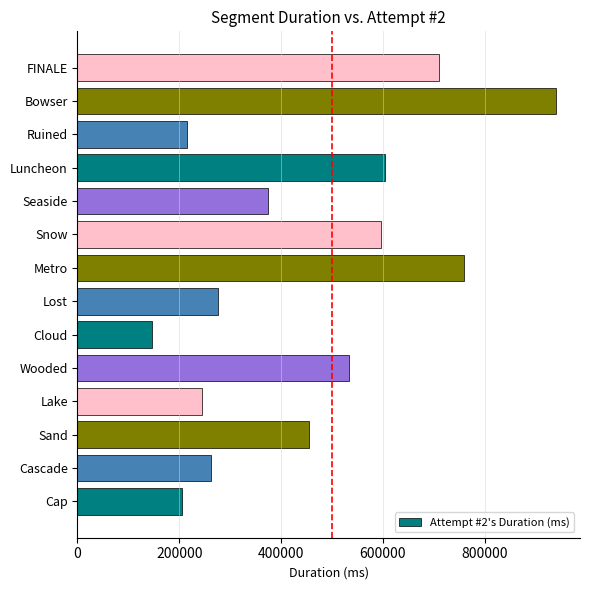

The value at Cloud is 146262. True or false?

True